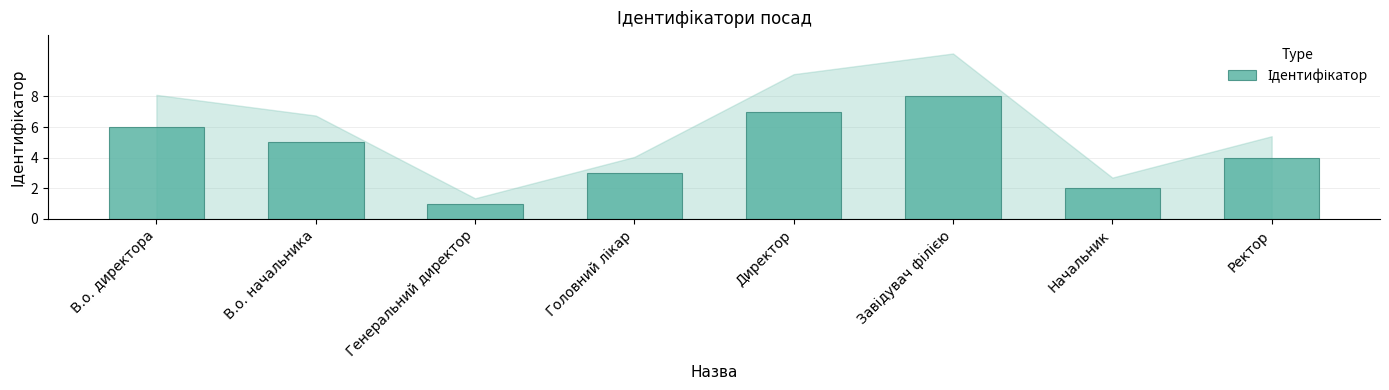

What is the value of the 5th bar from the left?

7